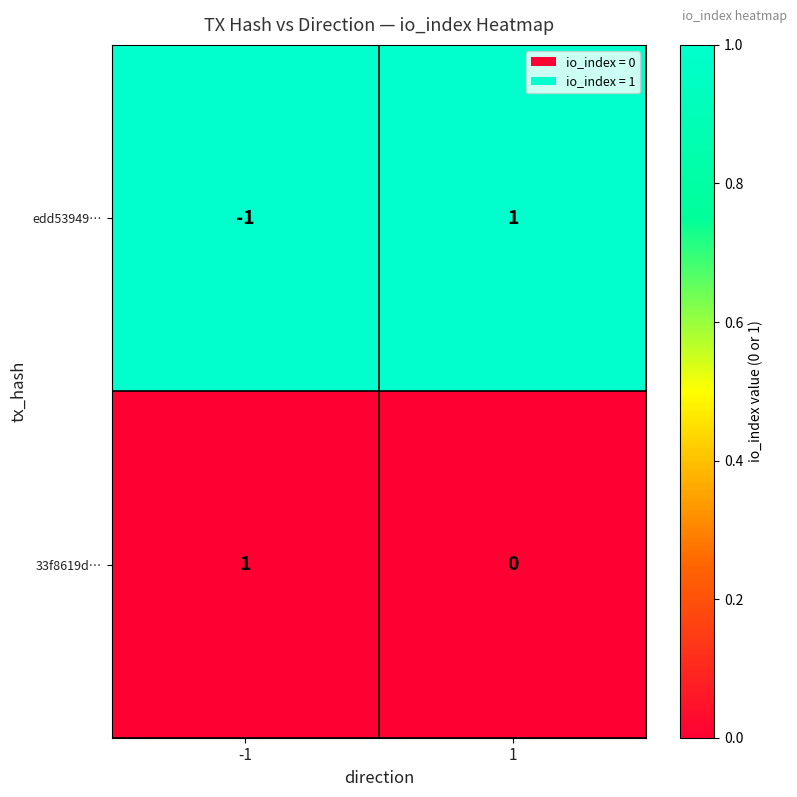

Is it true that edd53949… equals 1 at 1?

True